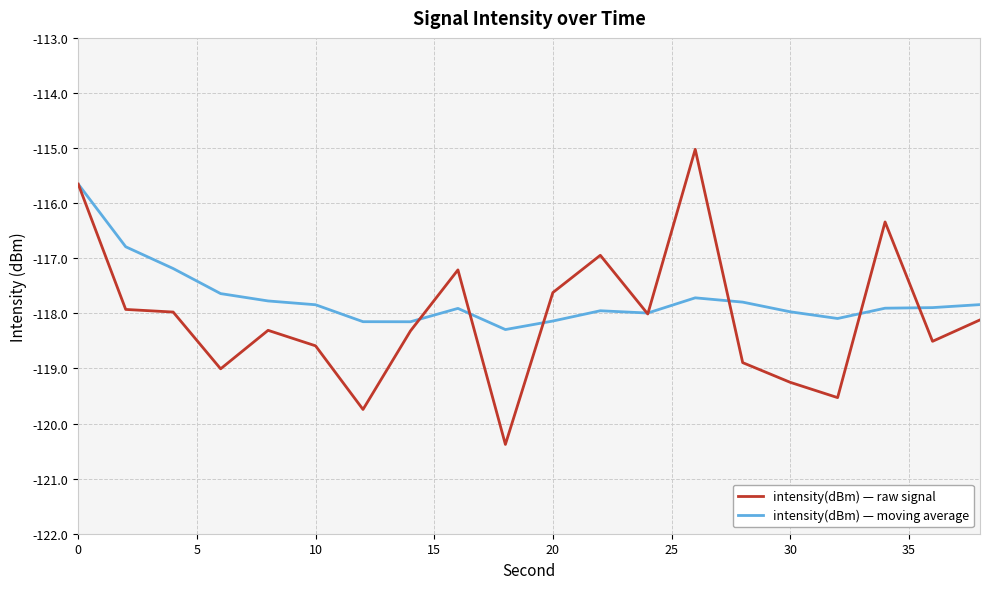

Is this an area chart (filled region under the line)?

No